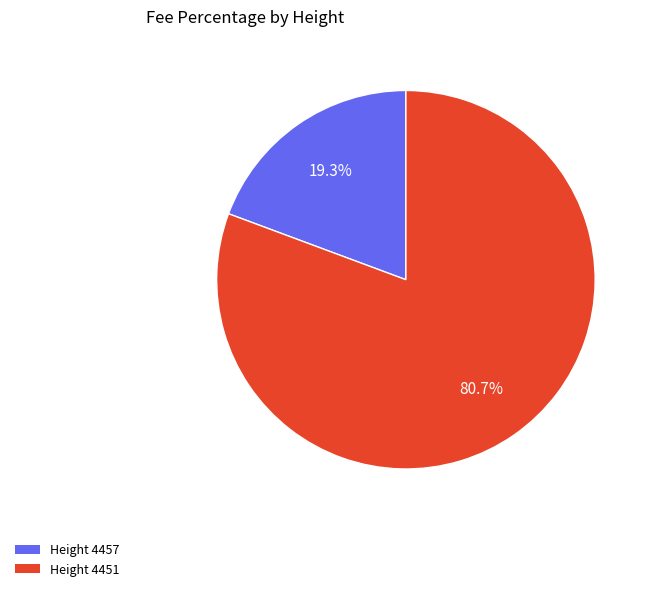

Is there a majority slice in this chart?

Yes